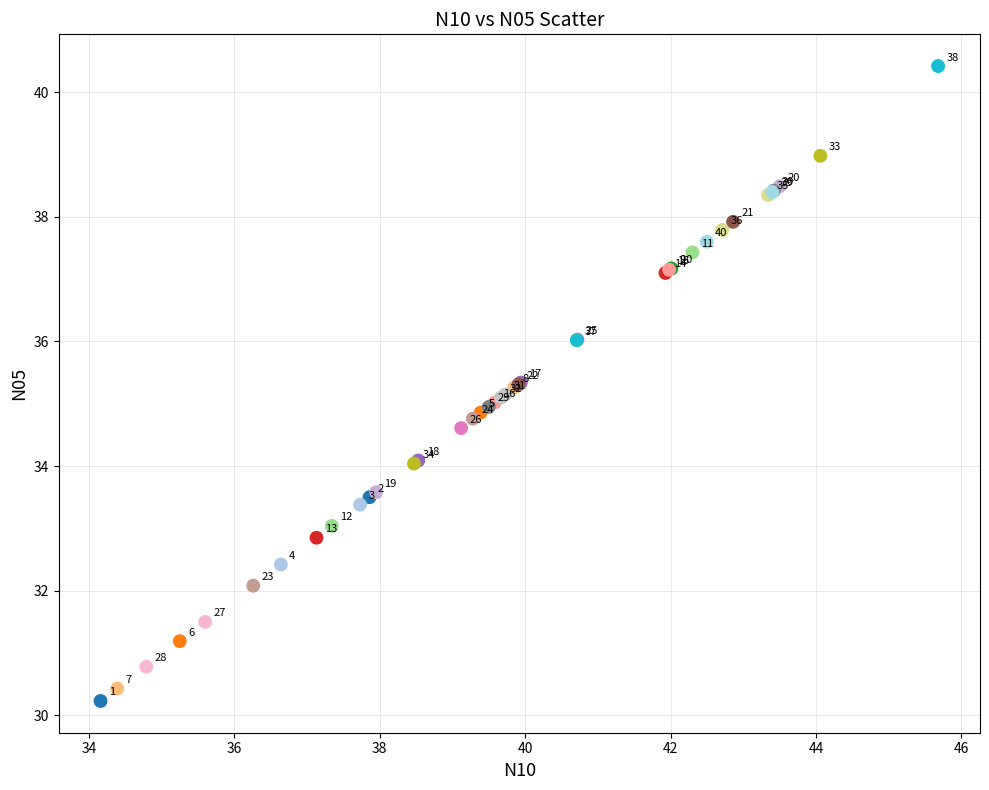

What Y value in the scatter plot is closest to 35?

35.0